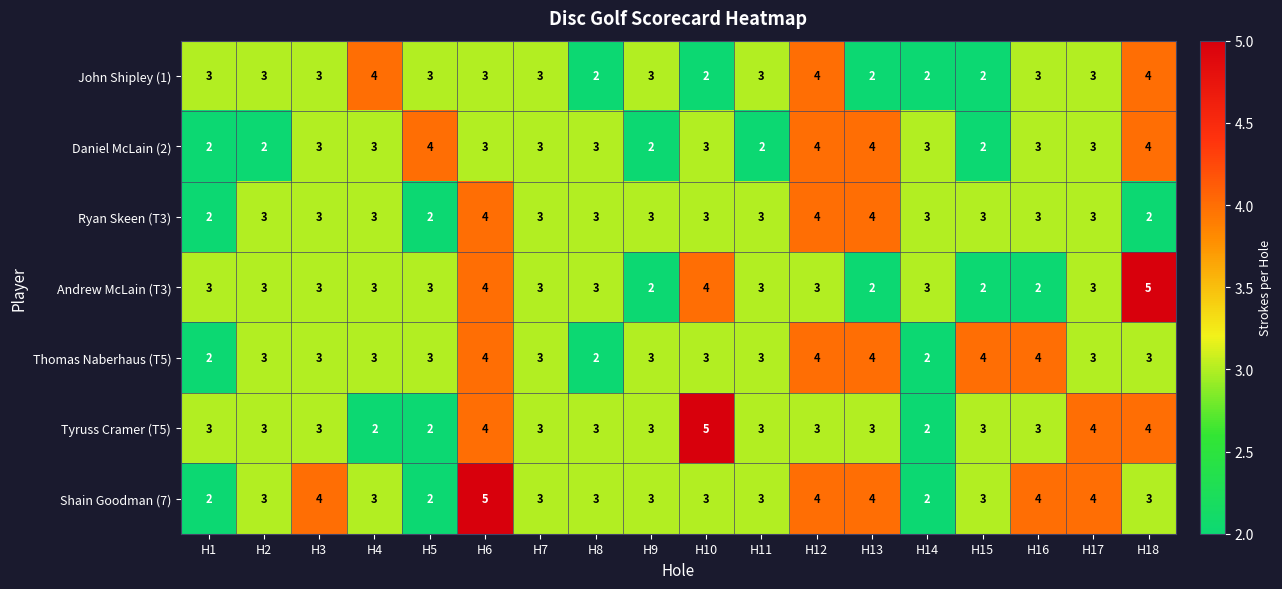

Count the Thomas Naberhaus (T5) values in the range 3 to 4.

15